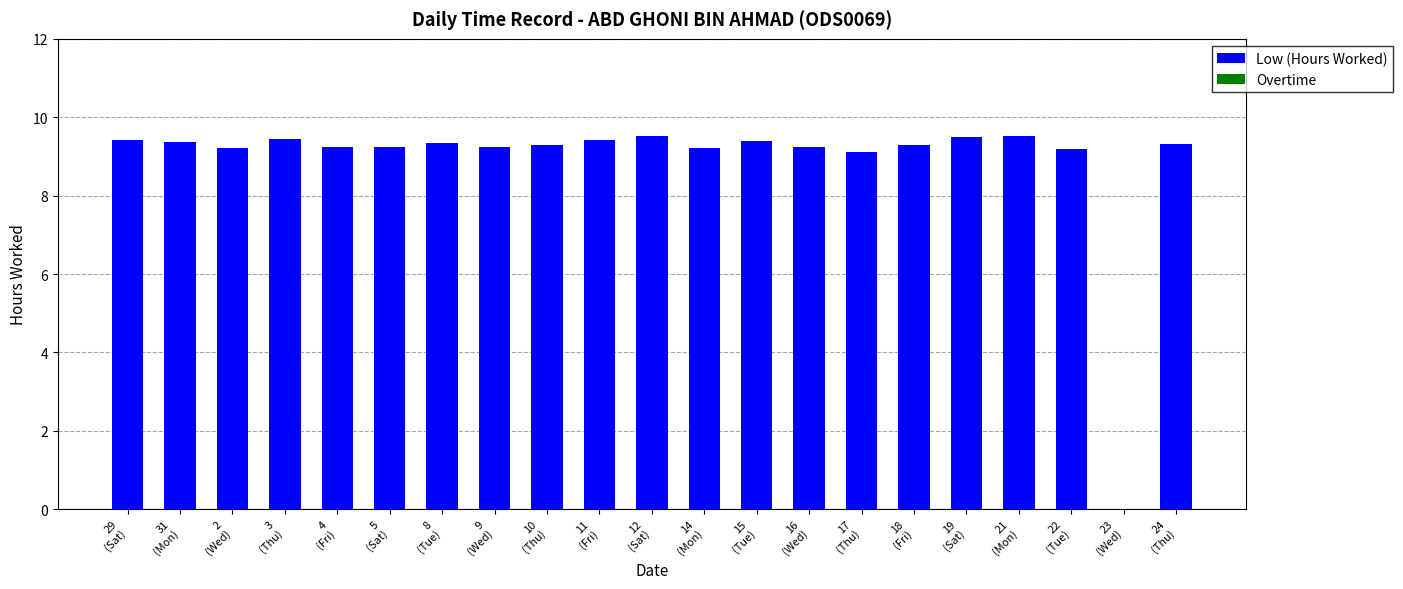

What is the maximum value shown in the chart?

9.5